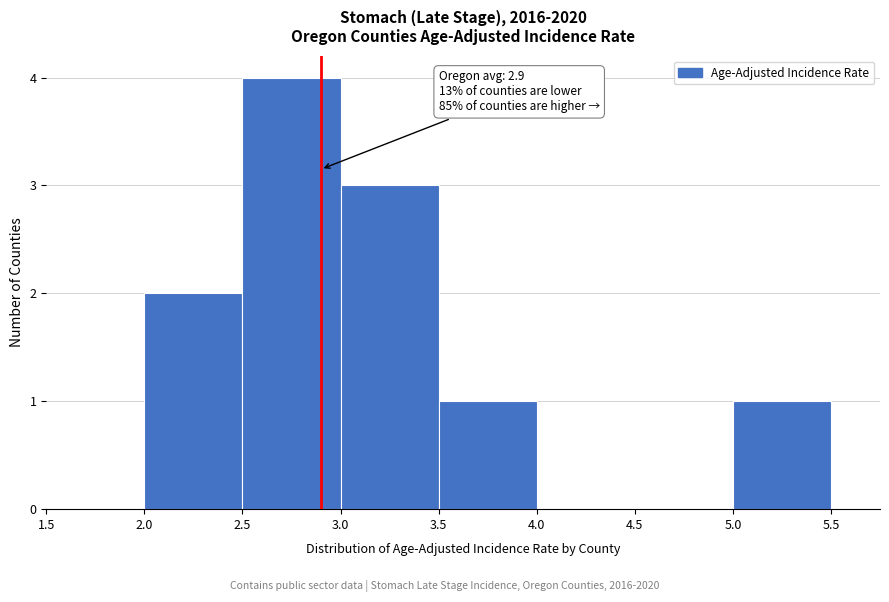

Over which range of the x-axis is the bar tallest?

2.5 to 3.0